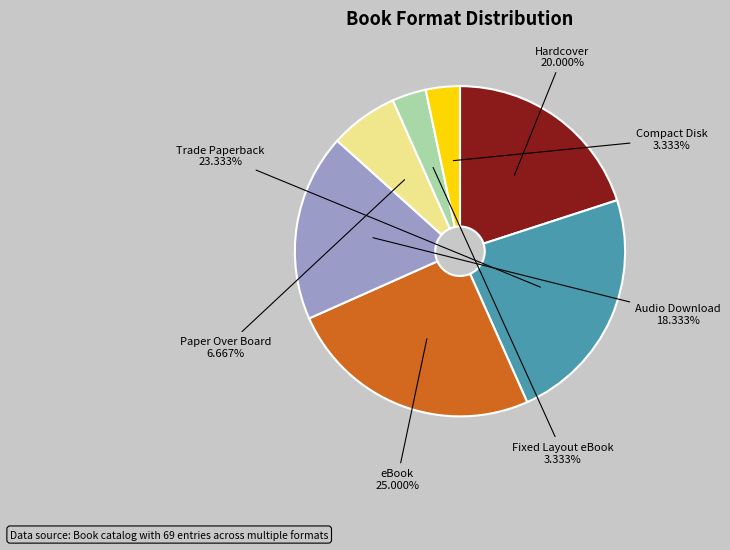

Does any single category account for the majority?

No